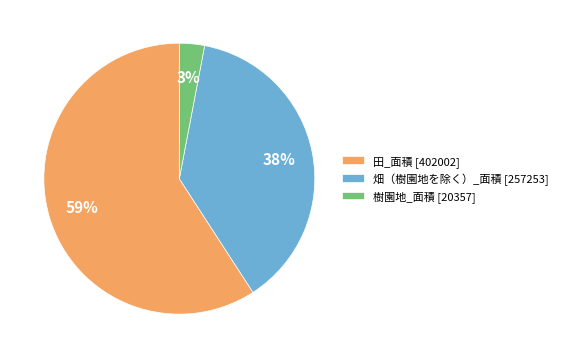

To the nearest percent, what portion does 田_面積 represent?

59%